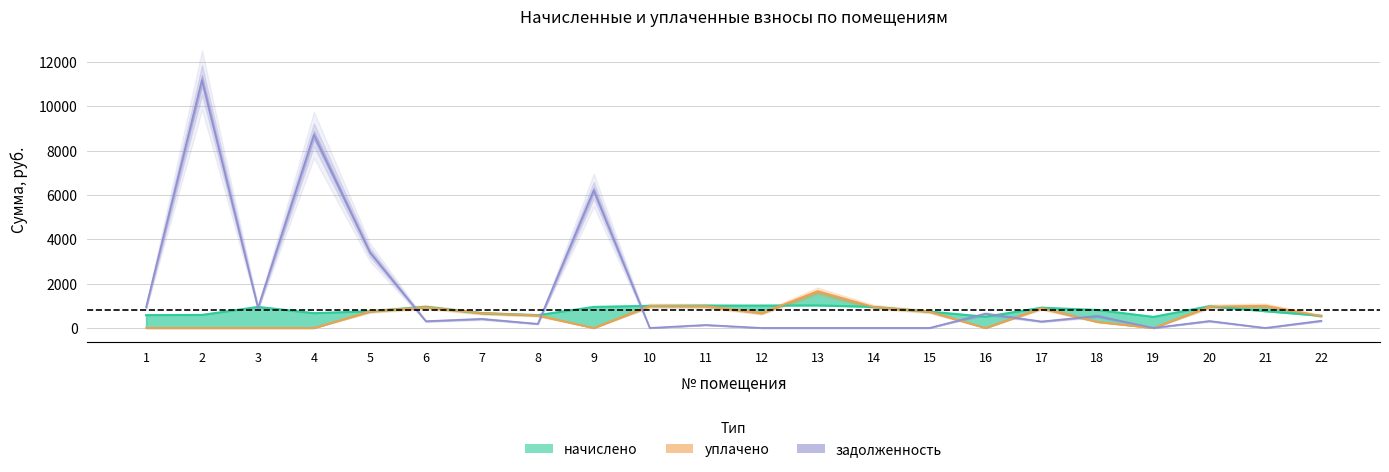

Reading left to right, list all the values displayed in this chart.

начислено: 1=576.6	2=585.9	3=944.9	4=664.0	5=749.6	6=952.3	7=665.9	8=576.6	9=944.9	10=995.1	11=1006.3	12=1006.3	13=1011.8	14=946.7	15=736.6	16=504.1	17=909.5	18=807.2	19=496.6	20=976.5	21=751.4	22=548.7
задолженность (взнос): 1=934.8	2=11179.8	3=902.2	4=8704.9	5=3410.6	6=303.1	7=406.7	8=183.5	9=6205.7	10=0.0	11=134.4	12=0.0	13=0.0	14=0.0	15=0.0	16=641.7	17=289.5	18=534.7	19=0.0	20=310.8	21=0.0	22=322.1
уплачено: 1=0.0	2=0.0	3=0.0	4=0.0	5=749.6	6=938.0	7=665.9	8=567.9	9=0.0	10=995.1	11=985.8	12=670.8	13=1655.9	14=946.7	15=736.6	16=0.0	17=895.9	18=277.8	19=0.0	20=961.8	21=1001.9	22=540.4